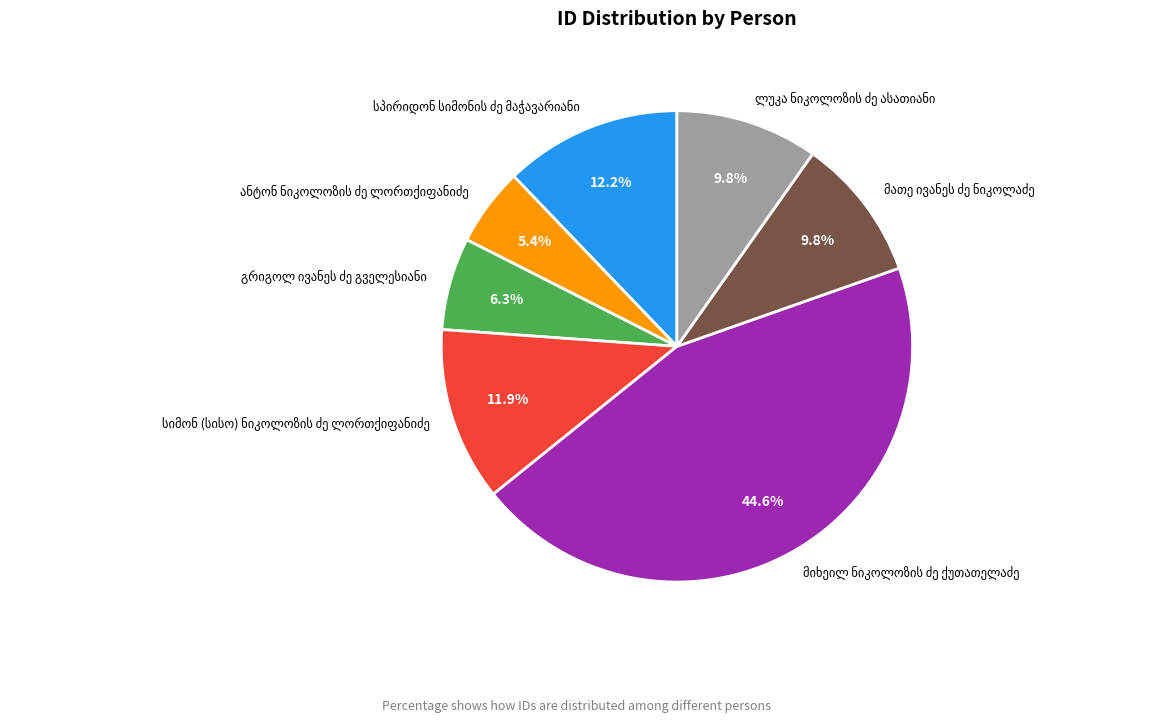

How many slices are in this pie chart?

7